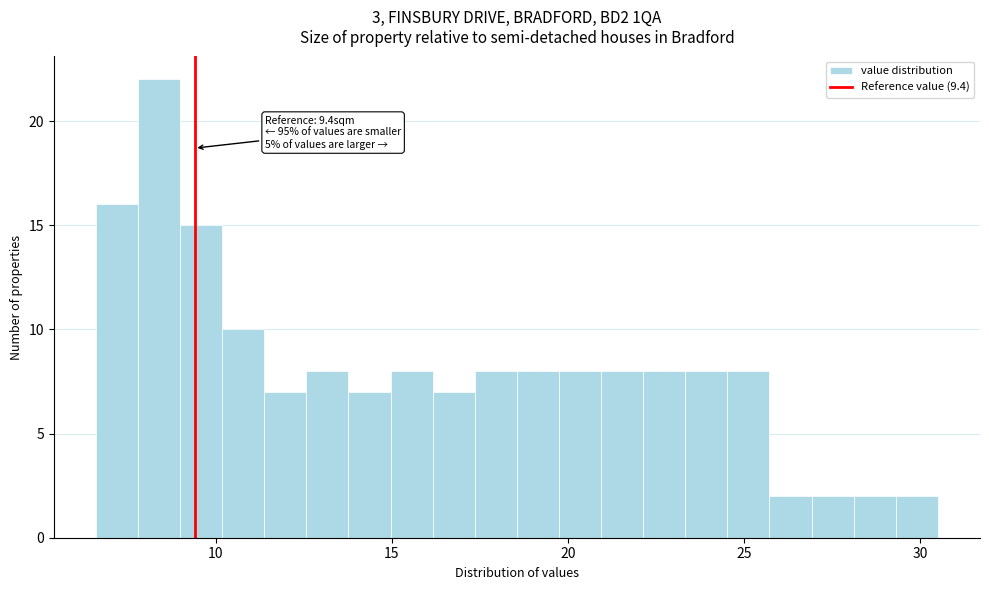

Around what value on the x-axis is the tallest bar? Give the approximate position of its centre, as read against the axis.

8.5